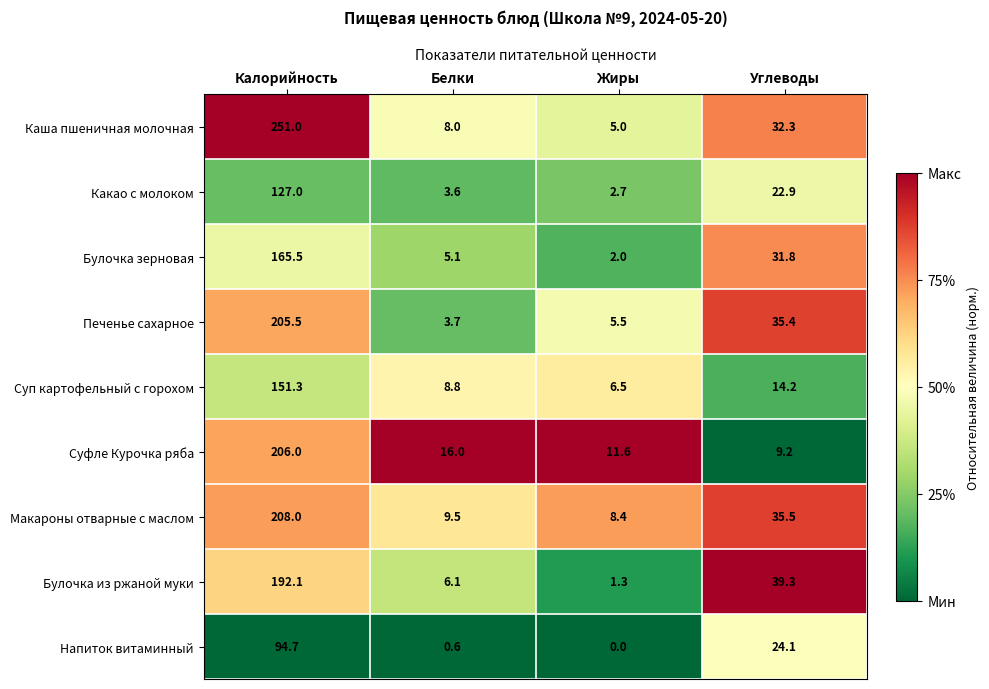

List the series in order of their peak value, highest first.

Каша пшеничная молочная, Макароны отварные с маслом, Суфле Курочка ряба, Печенье сахарное, Булочка из ржаной муки, Булочка зерновая, Суп картофельный с горохом, Какао с молоком, Напиток витаминный